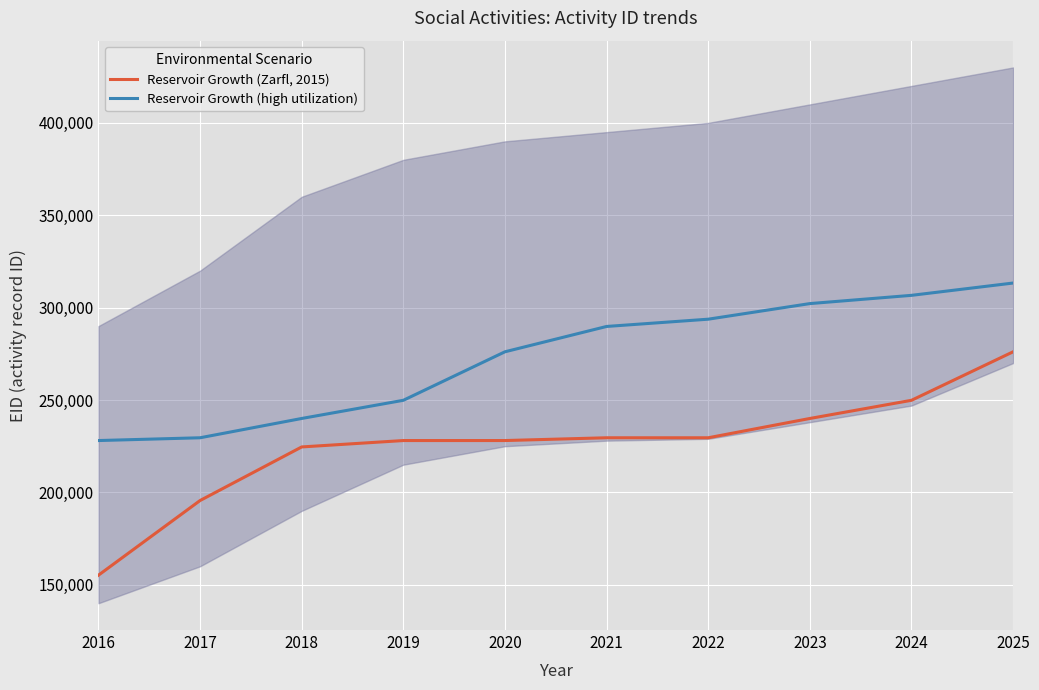

Reading left to right, transcribe all the data shown in this chart.

Reservoir Growth (Zarfl, 2015): 155180	195593	224599	228058	228061	229562	229563	240009	249845	276103
Reservoir Growth (high utilization): 228058	229562	240009	249845	276103	289814	293745	302190	306653	313317